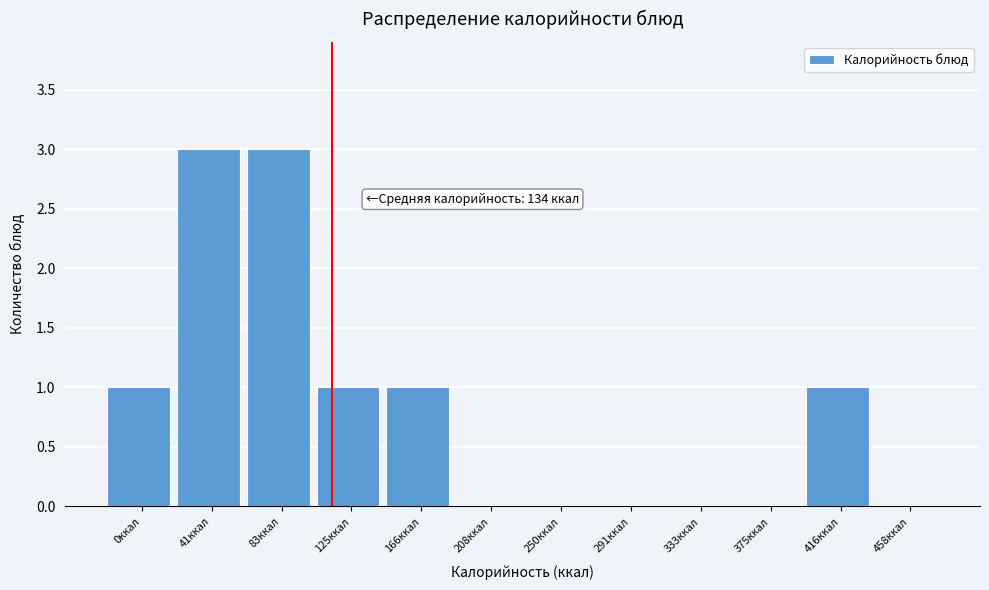

Reading right to left, extract all data points from this chart.

458ккал=0	416ккал=1	375ккал=0	333ккал=0	291ккал=0	250ккал=0	208ккал=0	166ккал=1	125ккал=1	83ккал=3	41ккал=3	0ккал=1